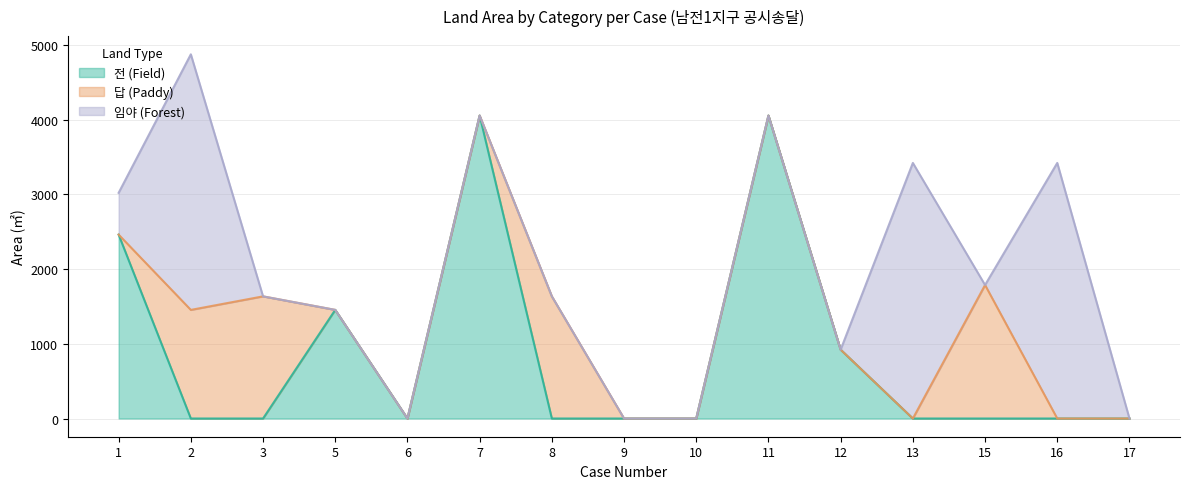

Reading left to right, list all the values displayed in this chart.

전 (Field): 1=2460	2=0	3=0	5=1453	6=0	7=4053	8=0	9=0	10=0	11=4053	12=921	13=0	15=0	16=0	17=0
답 (Paddy): 1=0	2=1453	3=1634	5=0	6=0	7=0	8=1634	9=0	10=0	11=0	12=0	13=0	15=1786	16=0	17=0
임야 (Forest): 1=559	2=3419	3=0	5=0	6=0	7=0	8=0	9=0	10=0	11=0	12=0	13=3419	15=0	16=3419	17=0